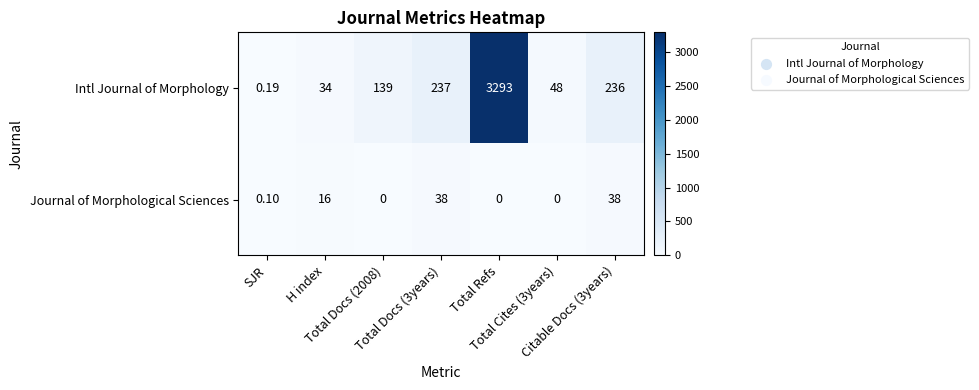

Rank the series by their maximum value, from highest to lowest.

Intl Journal of Morphology, Journal of Morphological Sciences